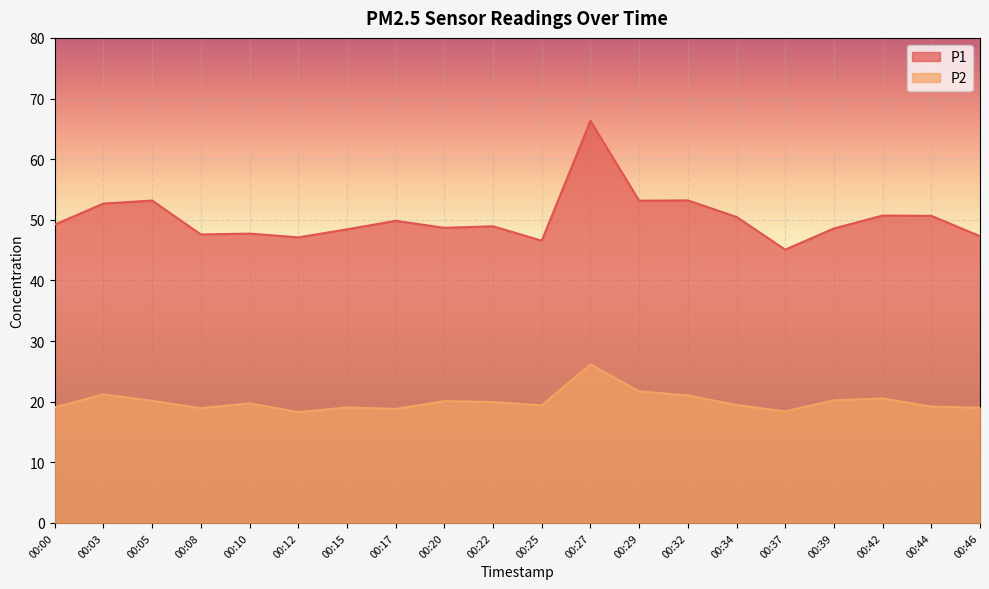

What is the highest value of the P2 series?

26.1